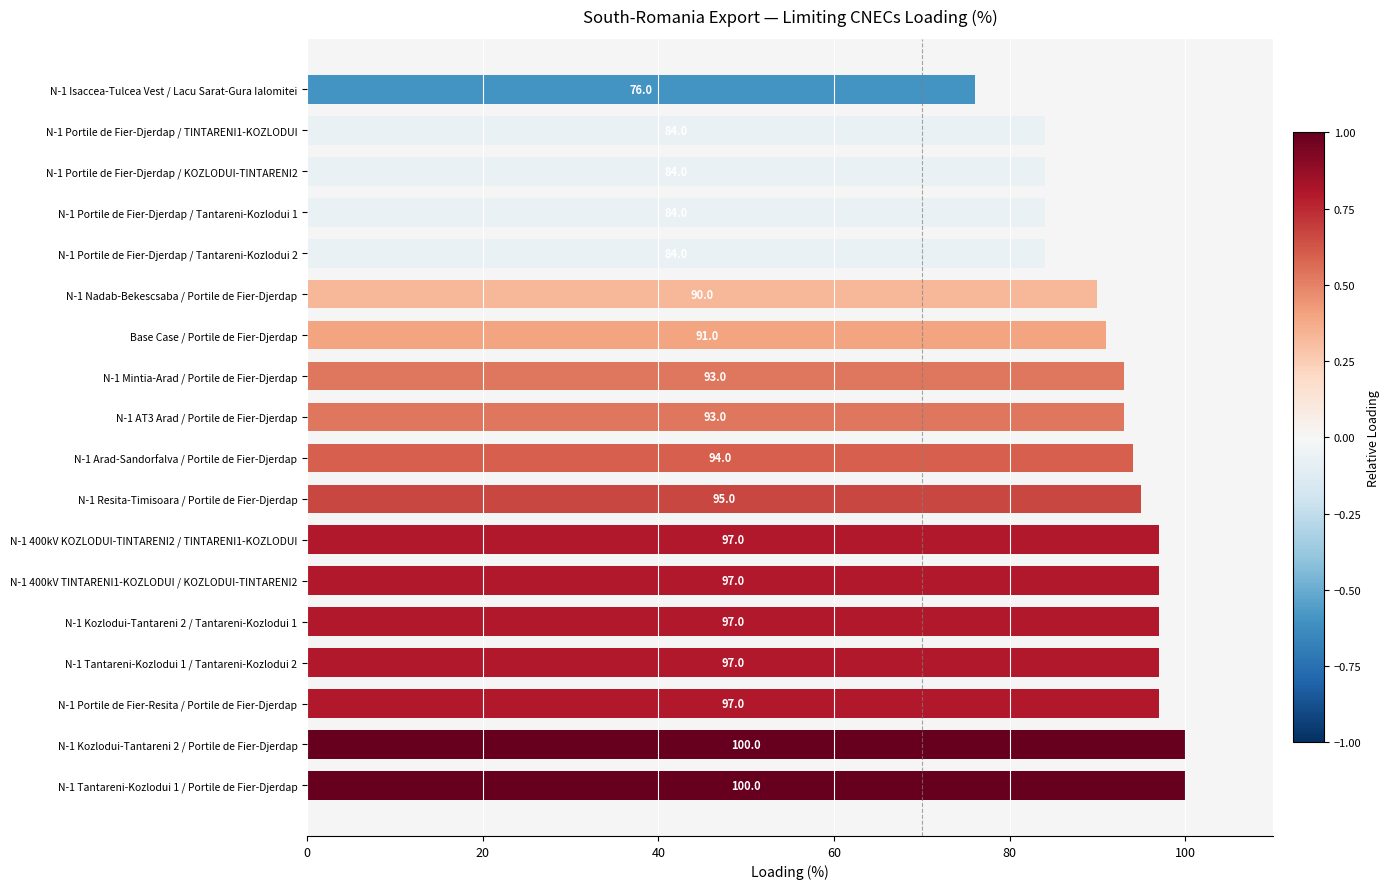

Between N-1 Arad-Sandorfalva / Portile de Fier-Djerdap and N-1 Portile de Fier-Djerdap / Tantareni-Kozlodui 2, which is larger?

N-1 Arad-Sandorfalva / Portile de Fier-Djerdap